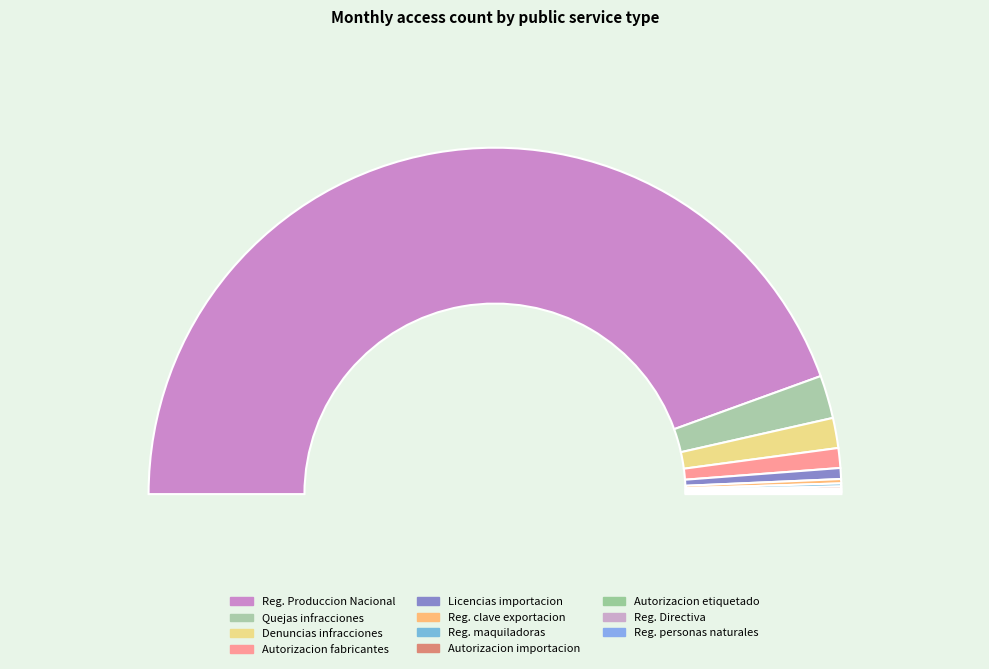

Rank the categories by value from lowest to highest.

Registro de Directiva de la Organizacion, Emision de Registro a personas naturales, Autorizacion de etiquetado y/o reetiquetado, Autorizacion de importacion de productos, Emision de Registro de maquiladoras, Emision de Registro de clave de exportacion, Autorizacion de licencias para importacion, Autorizacion de fabricantes / proveedores, Atencion de denuncias por infracciones, Atencion de quejas por infracciones, Emision de Registro de Produccion Nacional